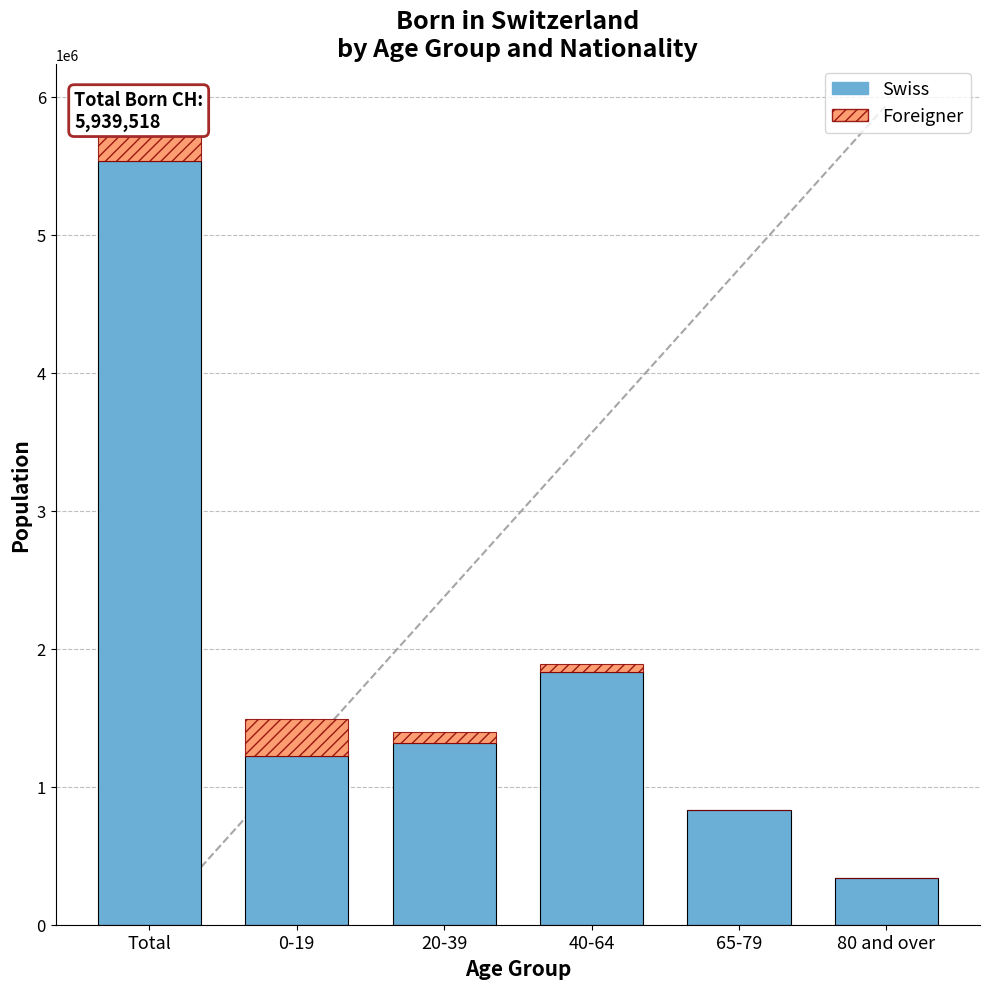

At which category does the chart reach its minimum across all series?

80 and over